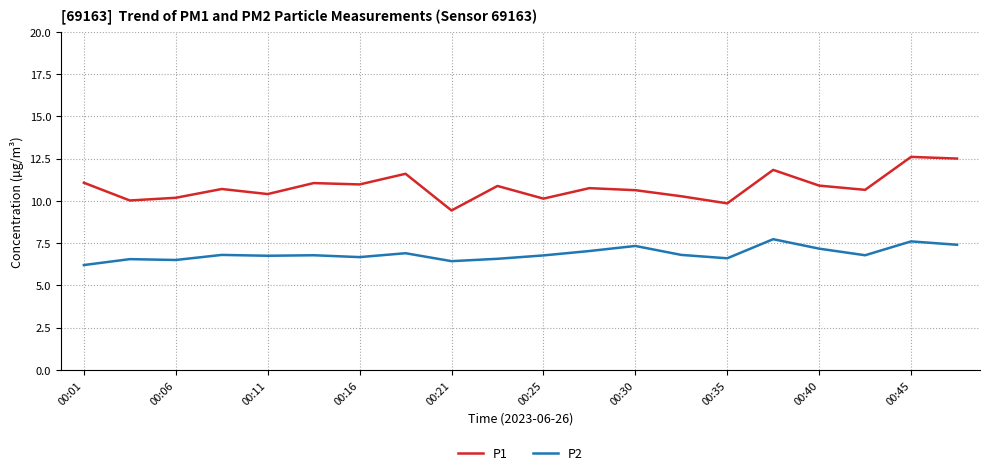

List the series in order of their overall mean, highest first.

P1, P2